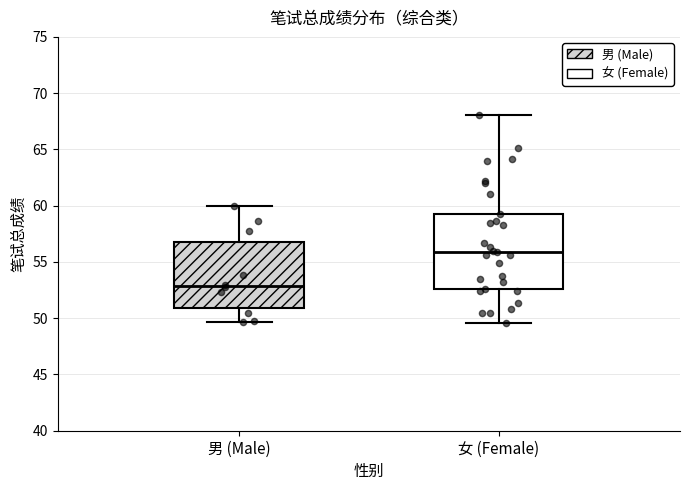

Reading left to right, read every box against the y-axis: the position of its median line, the range the box covers, and the ends of its whiskers. The values are not printed on the chart, so give them approximately, as read against the axis.

男 (Male): median 53.0, box 51.0 to 57.0, whiskers 49.5 to 60.0
女 (Female): median 56.0, box 52.5 to 59.5, whiskers 49.5 to 68.0